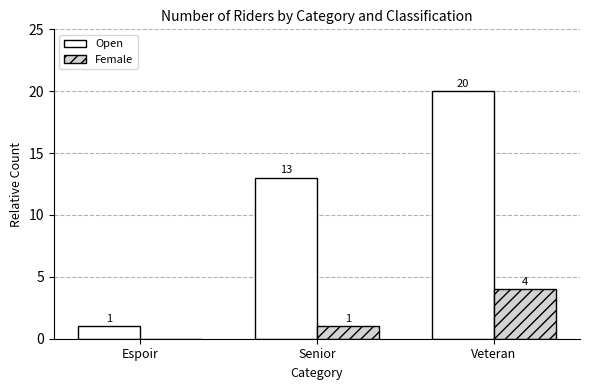

Which series has the largest total across all categories?

Open